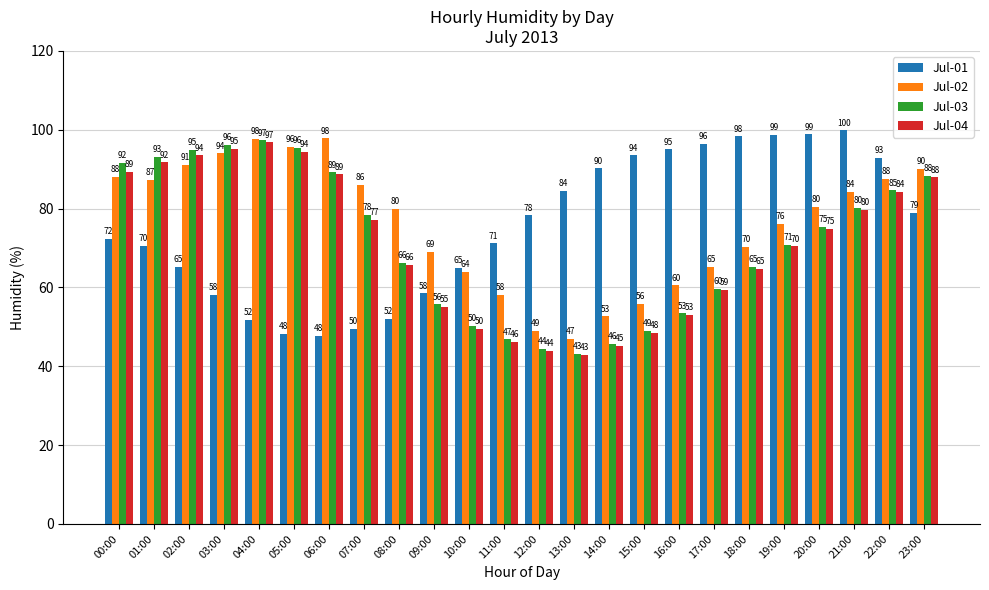

What is the maximum value shown in the chart?

99.8